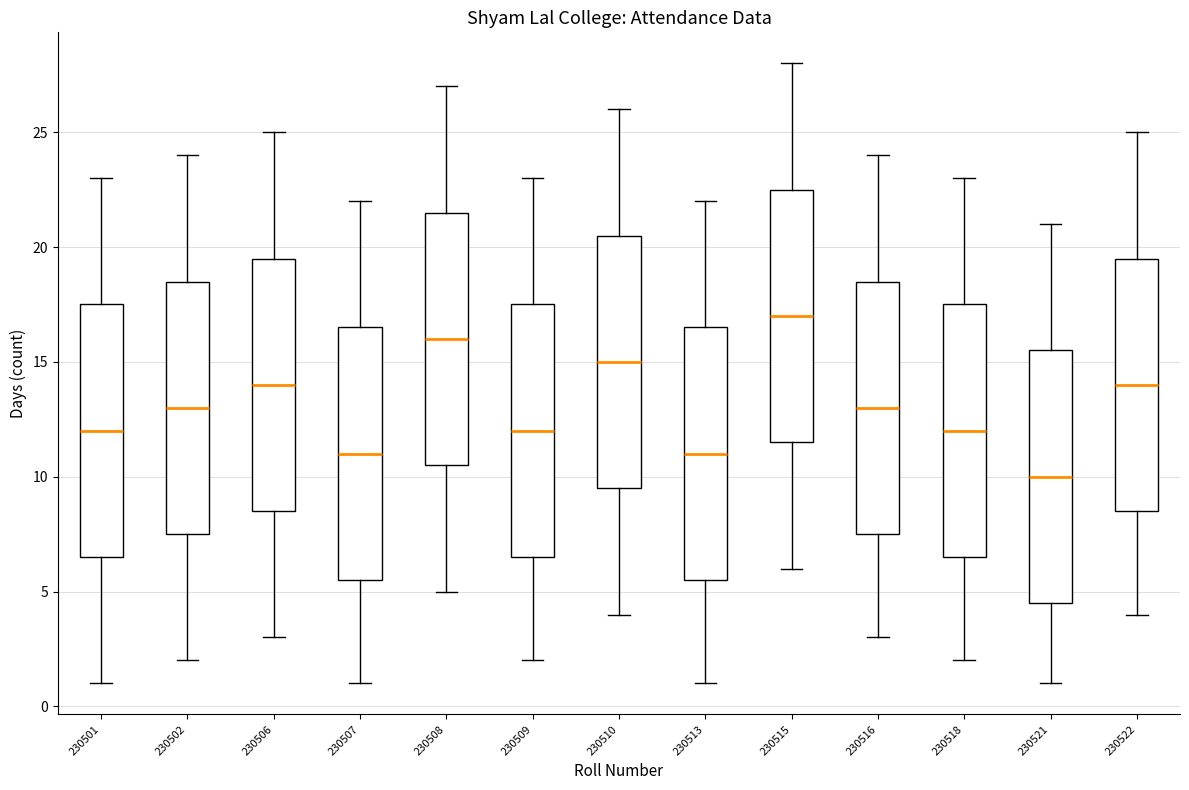

Reading left to right, transcribe this box plot: for each box, give where its median line is, the range the box spans, and where its two whiskers end, as read against the y-axis. The values are not printed on the chart, so give them approximately, as read against the axis.

230501: median 12.0, box 6.5 to 17.5, whiskers 1.0 to 23.0
230502: median 13.0, box 7.5 to 18.5, whiskers 2.0 to 24.0
230506: median 14.0, box 8.5 to 19.5, whiskers 3.0 to 25.0
230507: median 11.0, box 5.5 to 16.5, whiskers 1.0 to 22.0
230508: median 16.0, box 10.5 to 21.5, whiskers 5.0 to 27.0
230509: median 12.0, box 6.5 to 17.5, whiskers 2.0 to 23.0
230510: median 15.0, box 9.5 to 20.5, whiskers 4.0 to 26.0
230513: median 11.0, box 5.5 to 16.5, whiskers 1.0 to 22.0
230515: median 17.0, box 11.5 to 22.5, whiskers 6.0 to 28.0
230516: median 13.0, box 7.5 to 18.5, whiskers 3.0 to 24.0
230518: median 12.0, box 6.5 to 17.5, whiskers 2.0 to 23.0
230521: median 10.0, box 4.5 to 15.5, whiskers 1.0 to 21.0
230522: median 14.0, box 8.5 to 19.5, whiskers 4.0 to 25.0